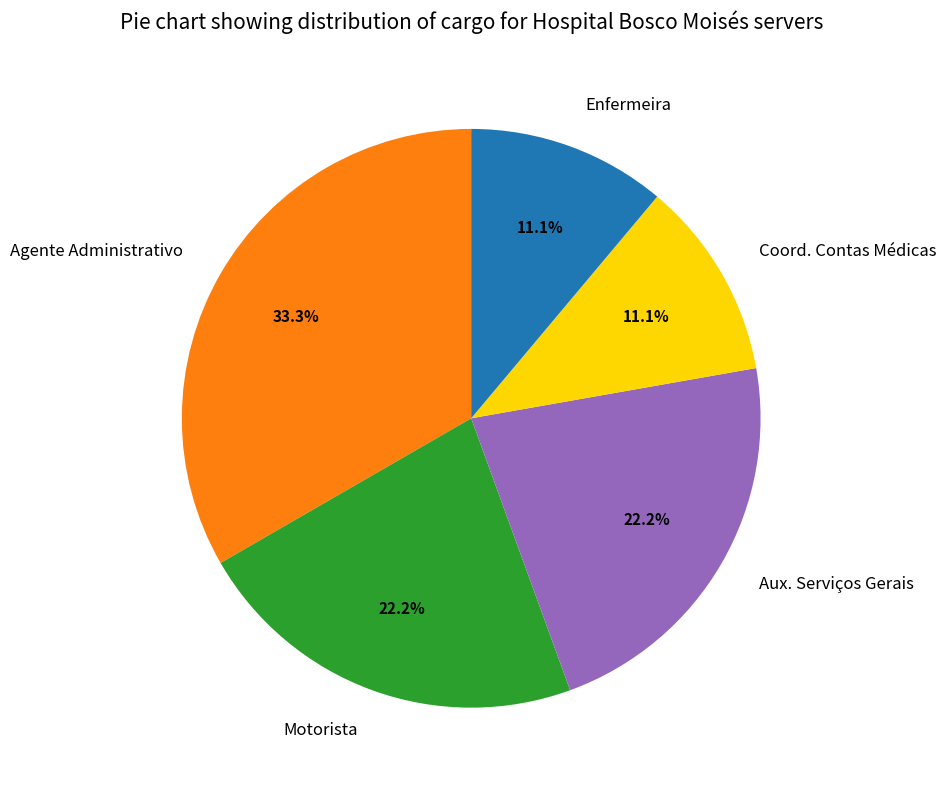

To the nearest percent, what percentage of the pie is Agente Administrativo?

33%